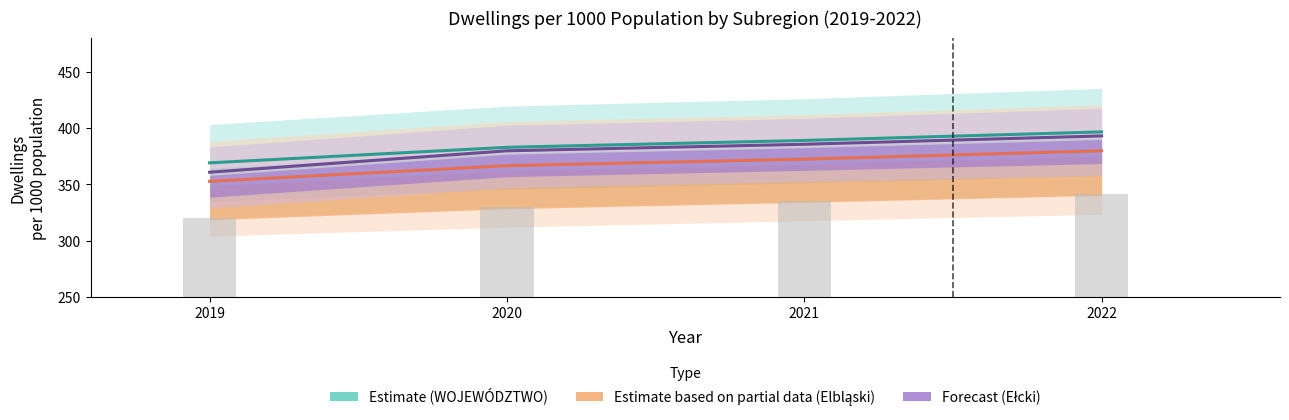

At which label does Estimate based on partial data (Elbląski) first exceed 372?

2021